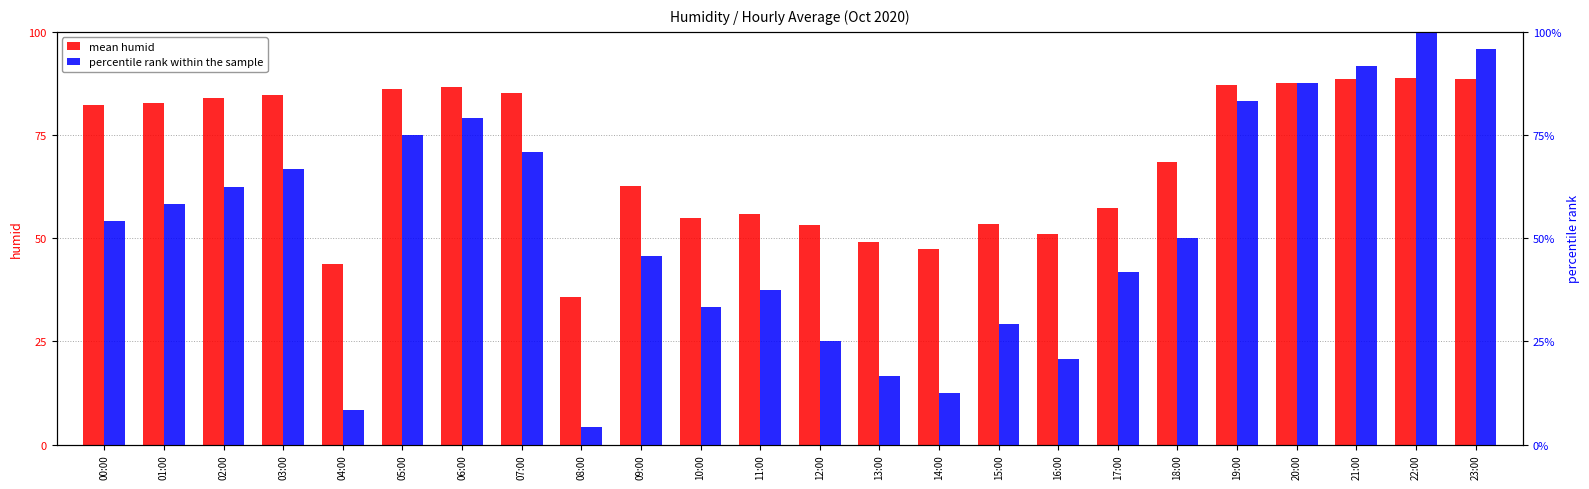

How many distinct data groups are displayed?

2